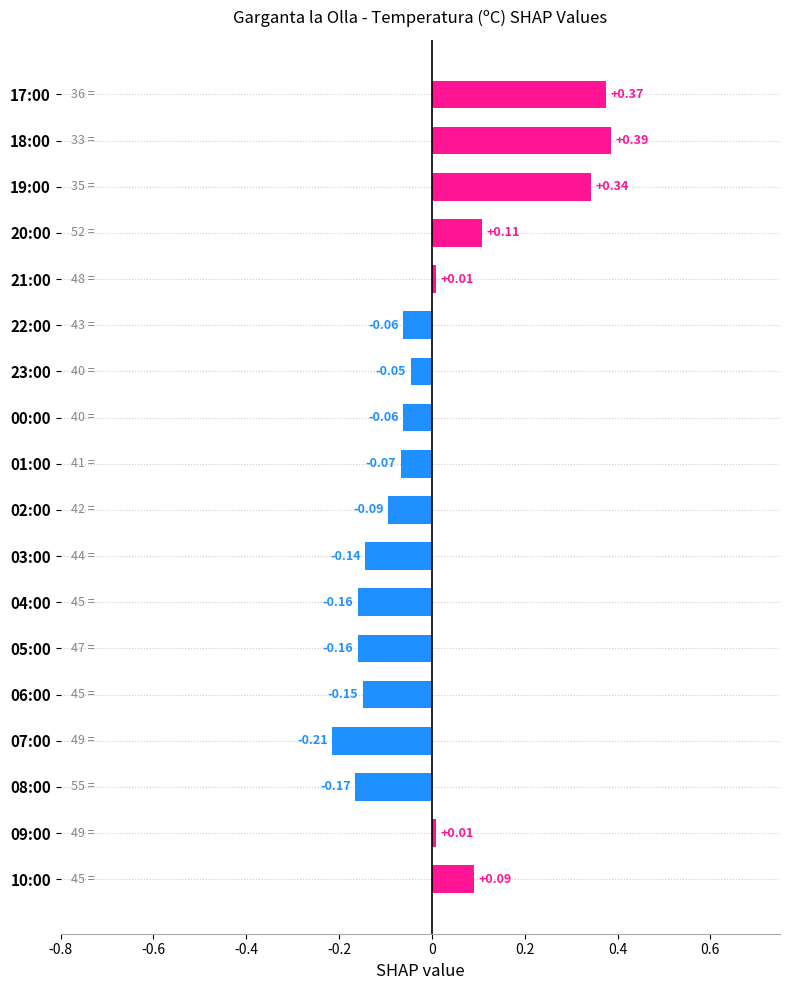

How many values are below zero?

11